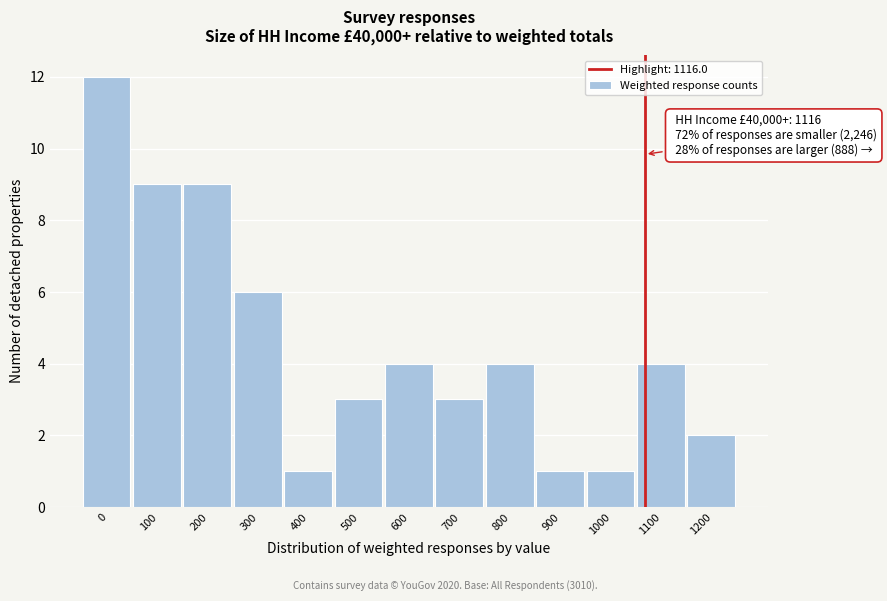

Reading left to right, what are all the values shown in this chart?

12	9	9	6	1	3	4	3	4	1	1	4	2